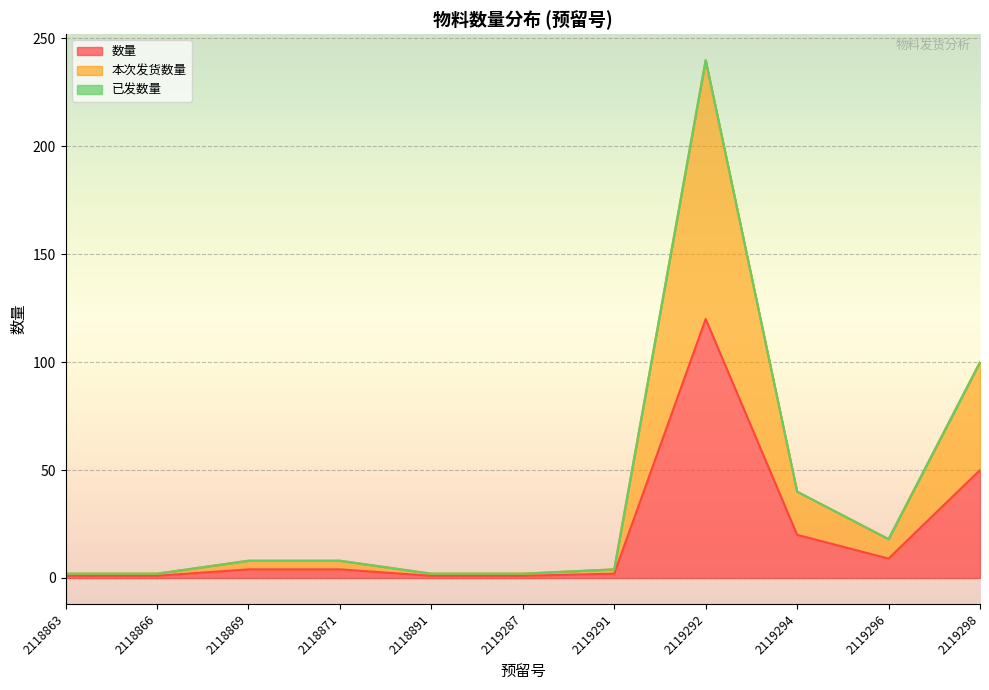

At how many categories does at least one series exceed 73?

2